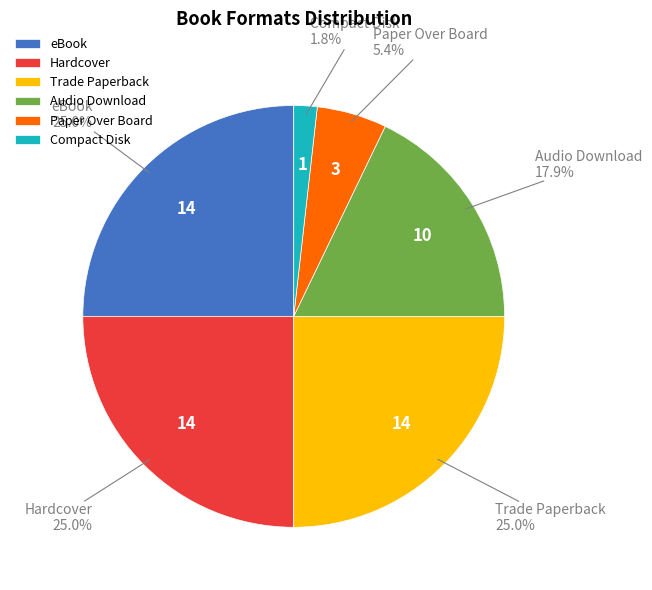

Which category has the smallest portion of the pie?

Compact Disk